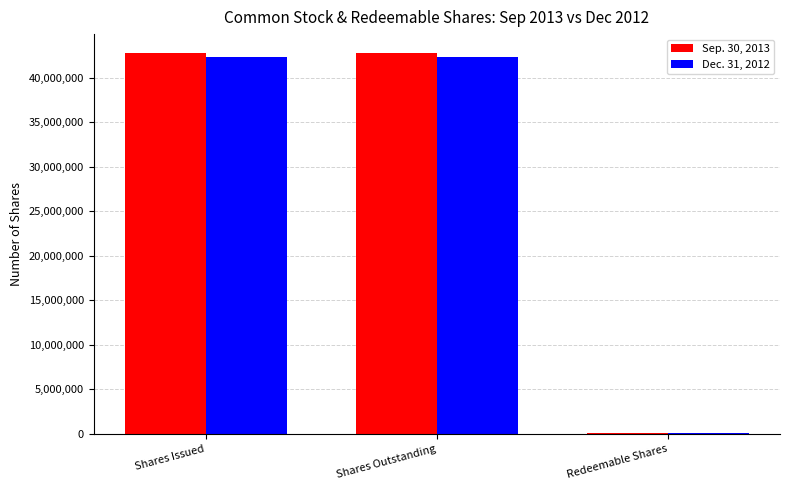

What is the maximum value shown in the chart?

42744978